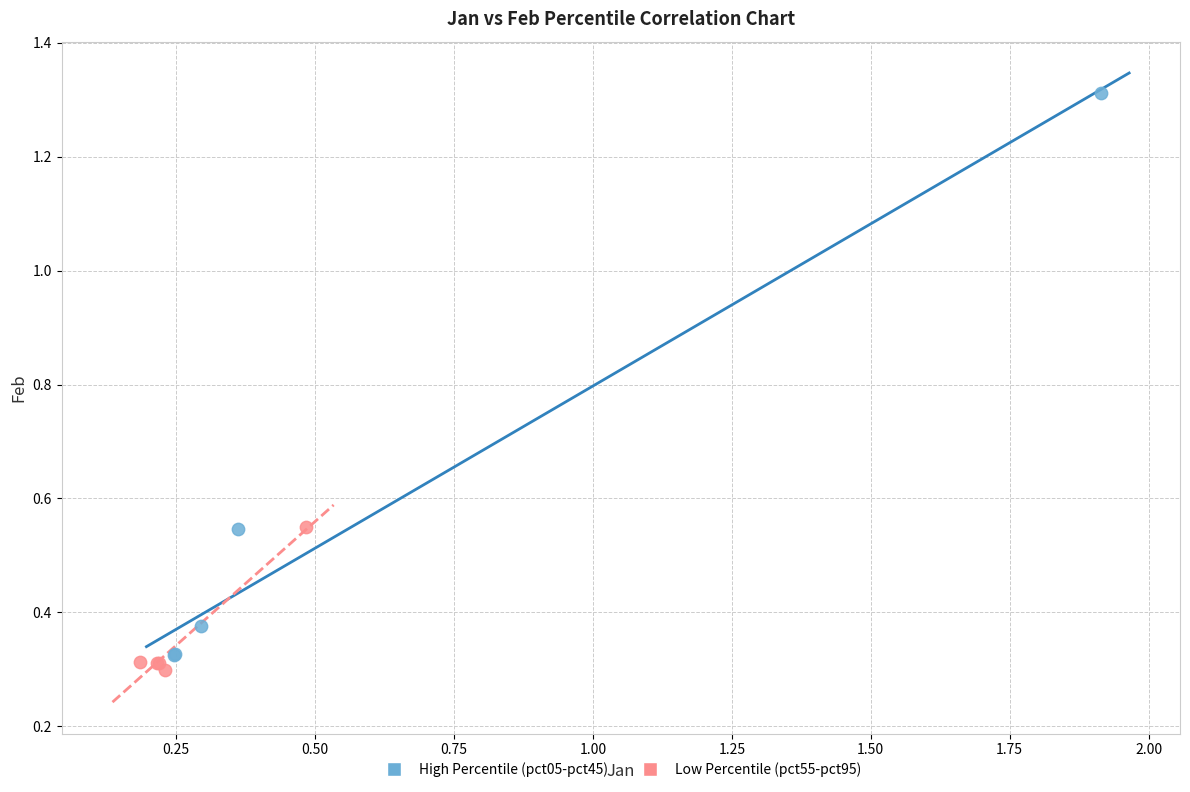

What are all the series names shown in the legend?

High Percentile (pct05-pct45), Low Percentile (pct55-pct95)